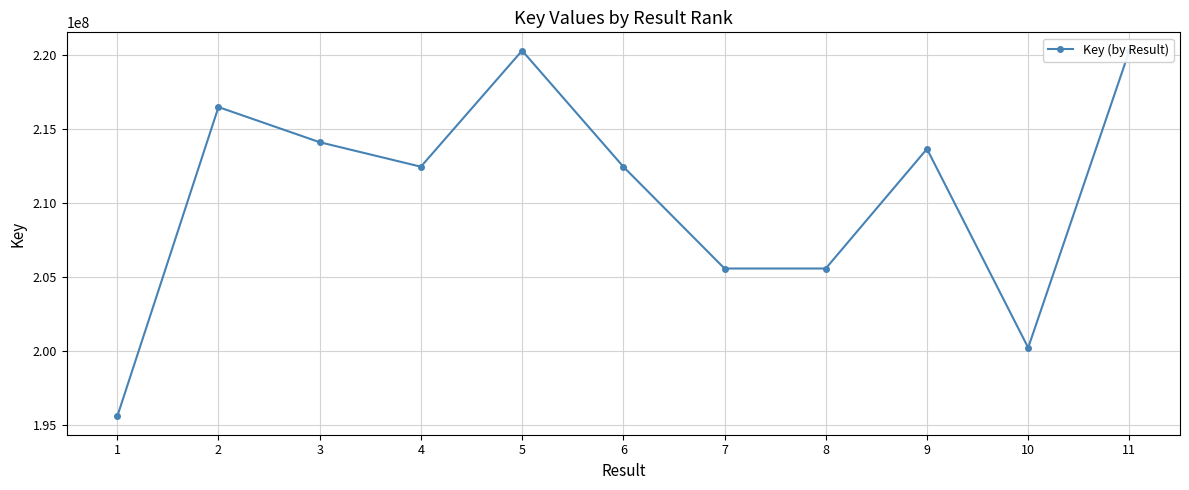

How many distinct data groups are displayed?

1